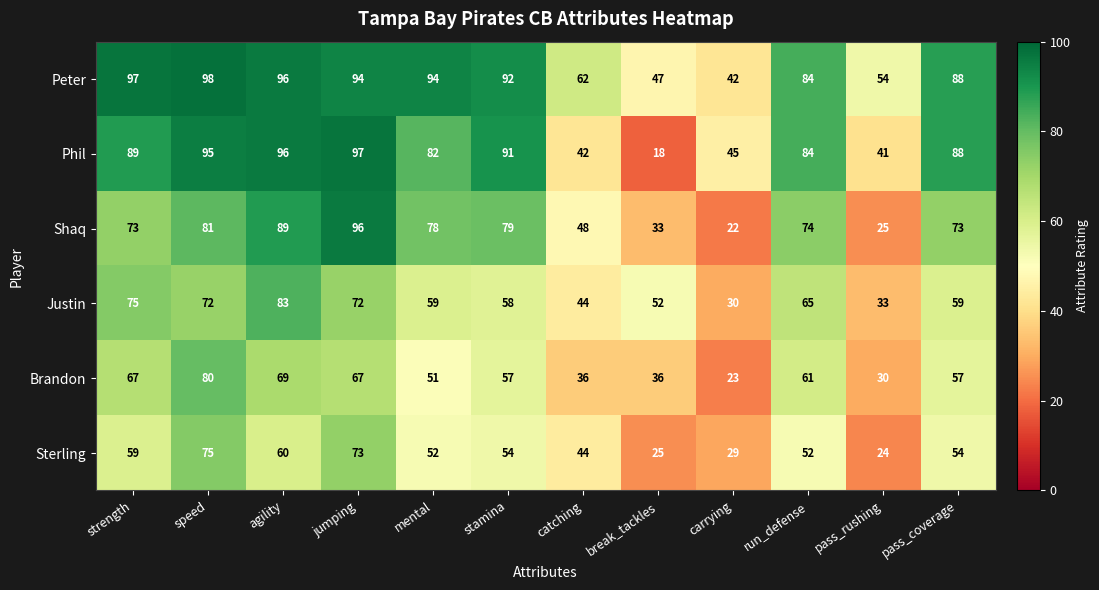

Between speed and pass_coverage, which series saw the biggest shift?

Brandon